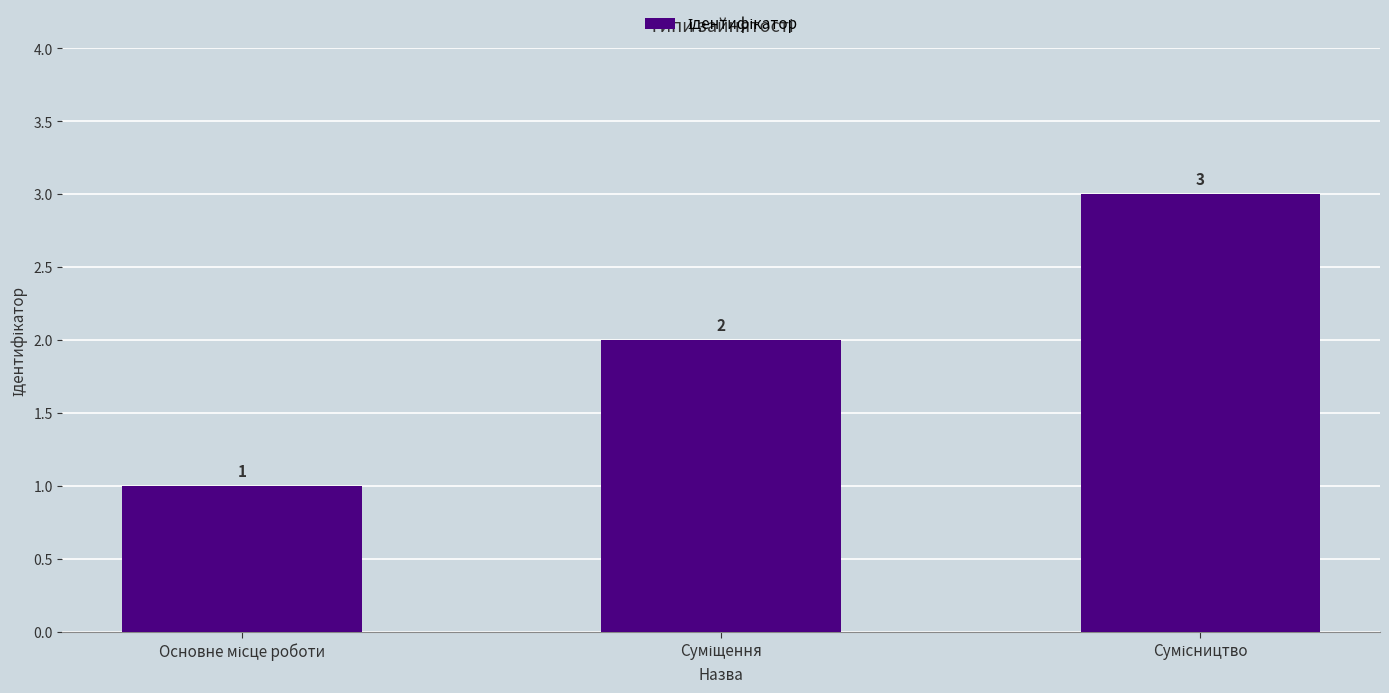

What is the maximum value shown in the chart?

3